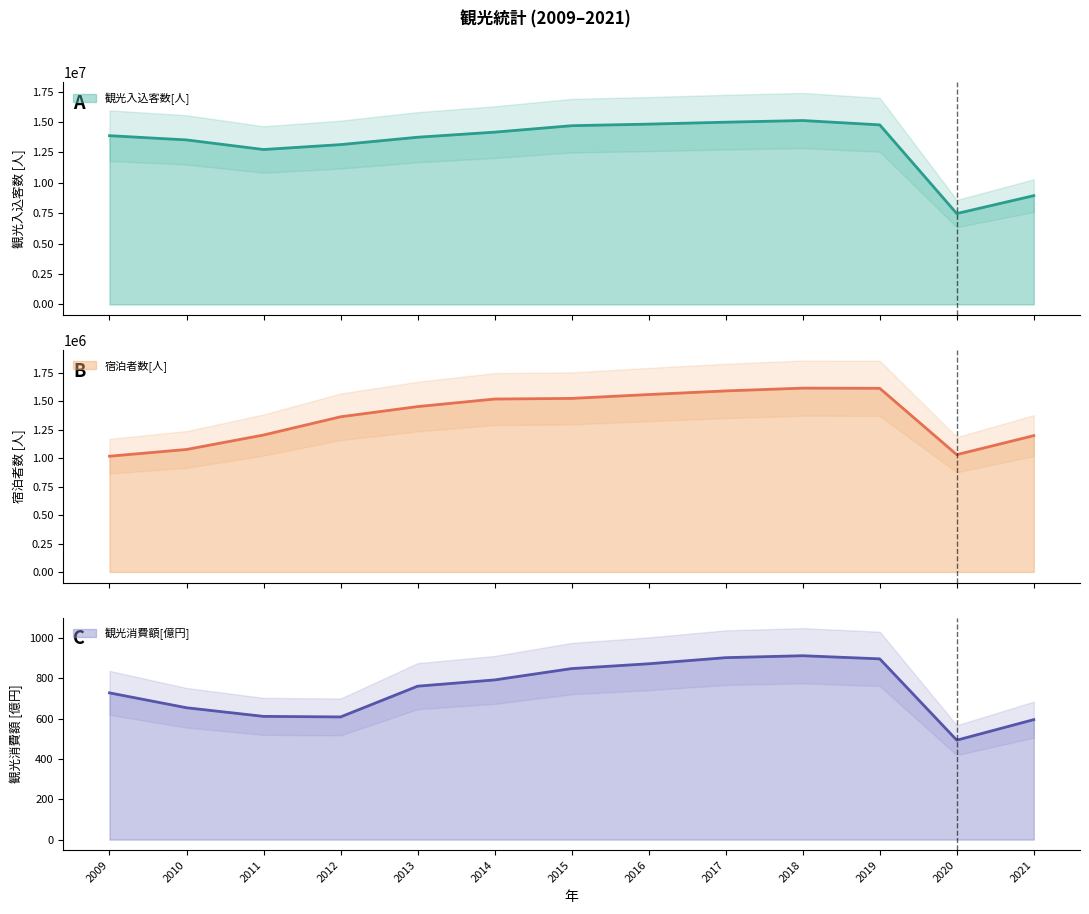

How many data points in 観光消費額[億円] are less than 760?

6